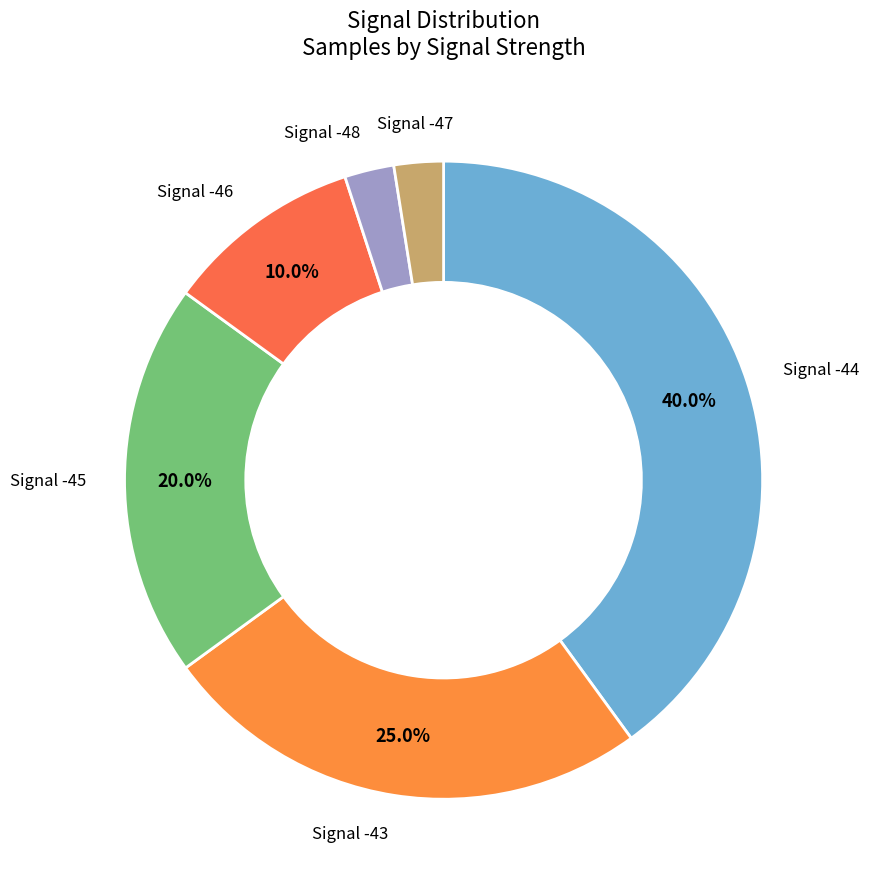

Count the number of slices in the pie.

6